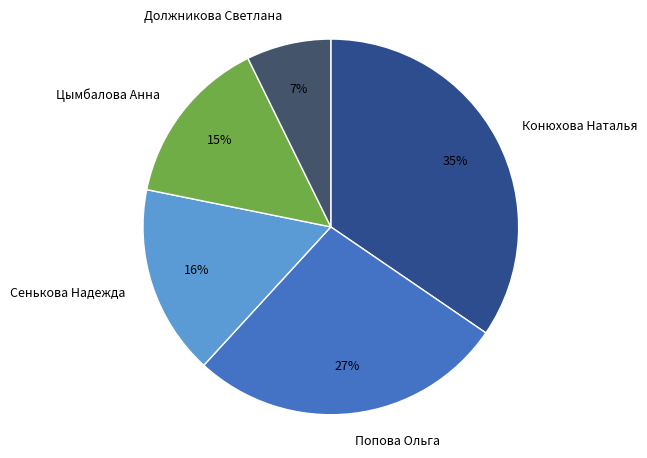

To the nearest percent, what is the average slice percentage?

20%